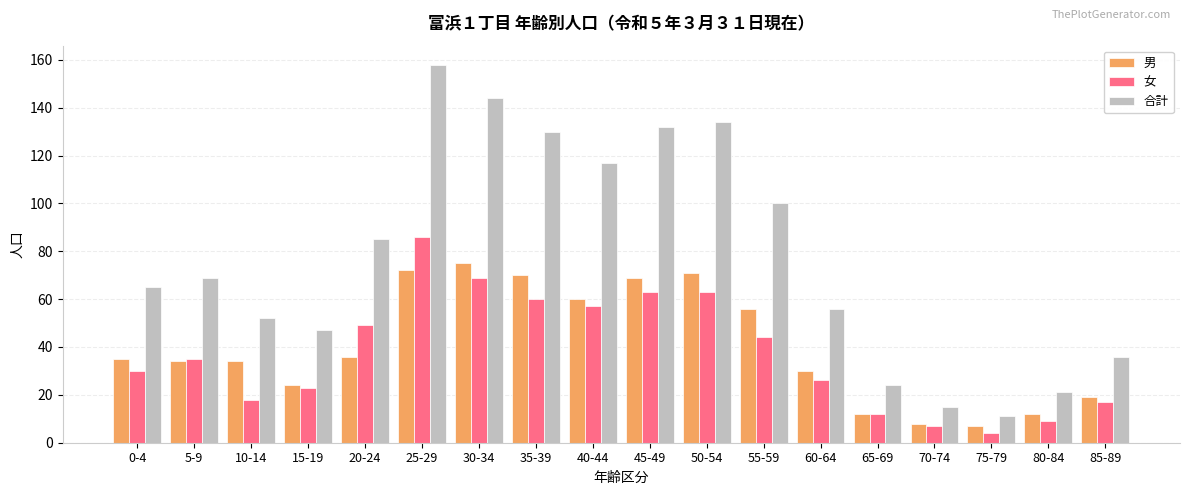

Count the number of data series in this chart.

3